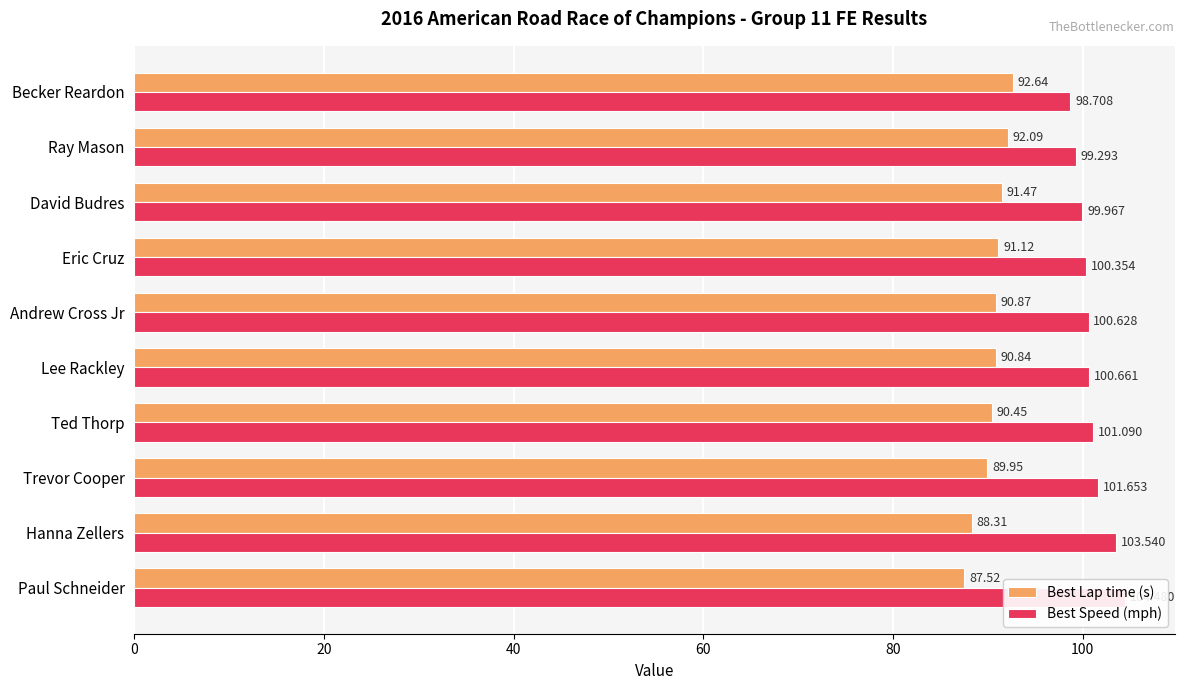

What is the value of the Best Speed (mph) bar at the 3rd from the left?

101.7